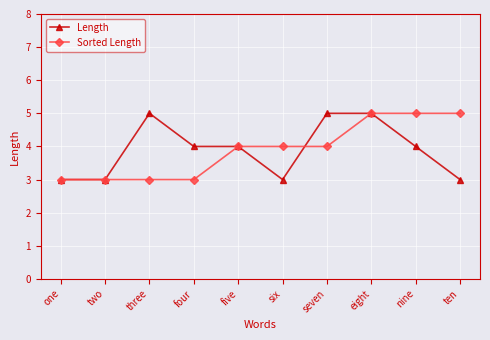

At seven, list the series in order from smallest to largest.

Sorted Length, Length